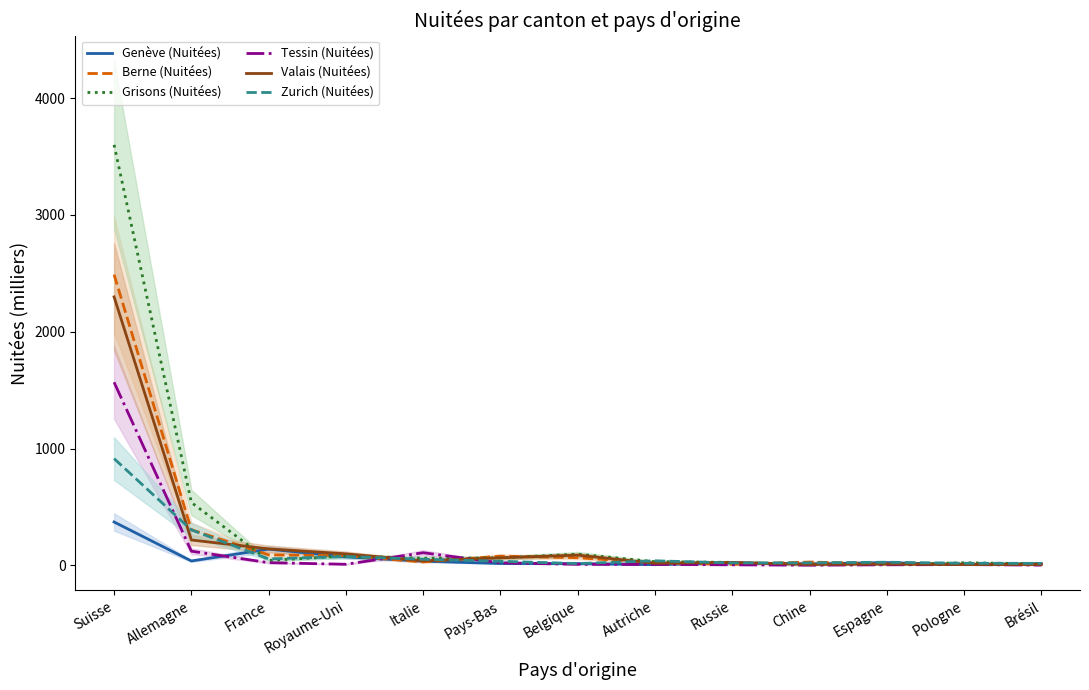

At which category is the sum across all series the highest?

Suisse